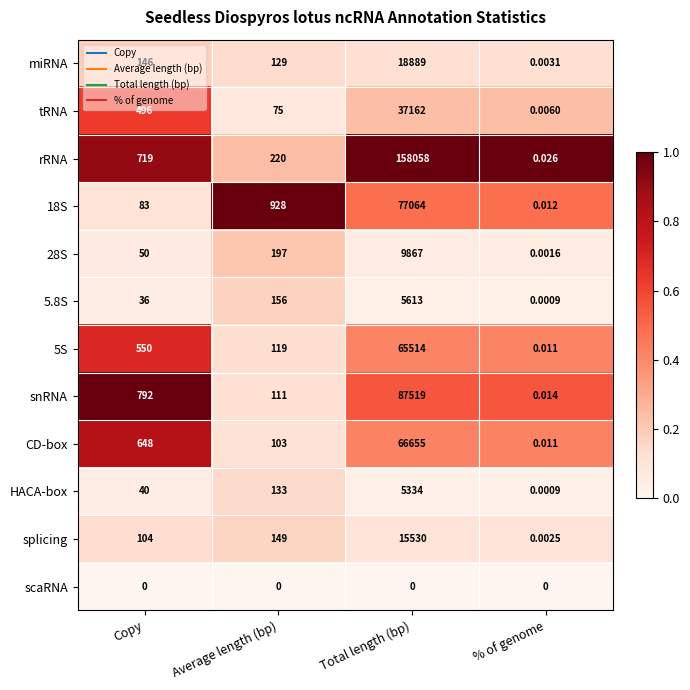

Which category has the lowest value in the snRNA series?

% of genome